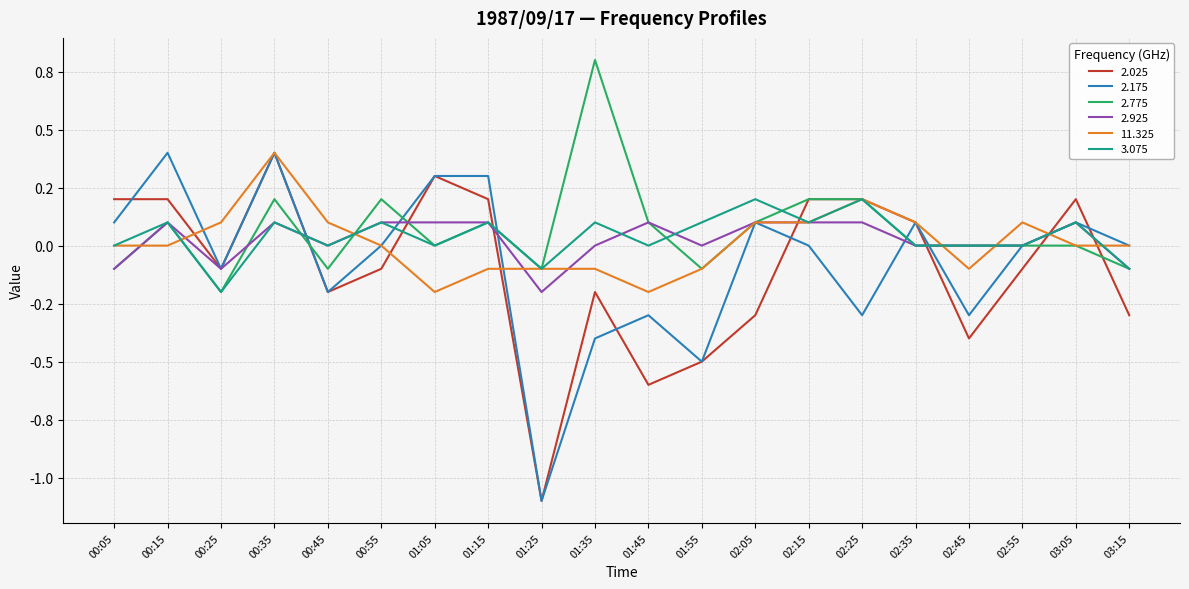

At which category does 3.075 reach its first local peak?

00:15